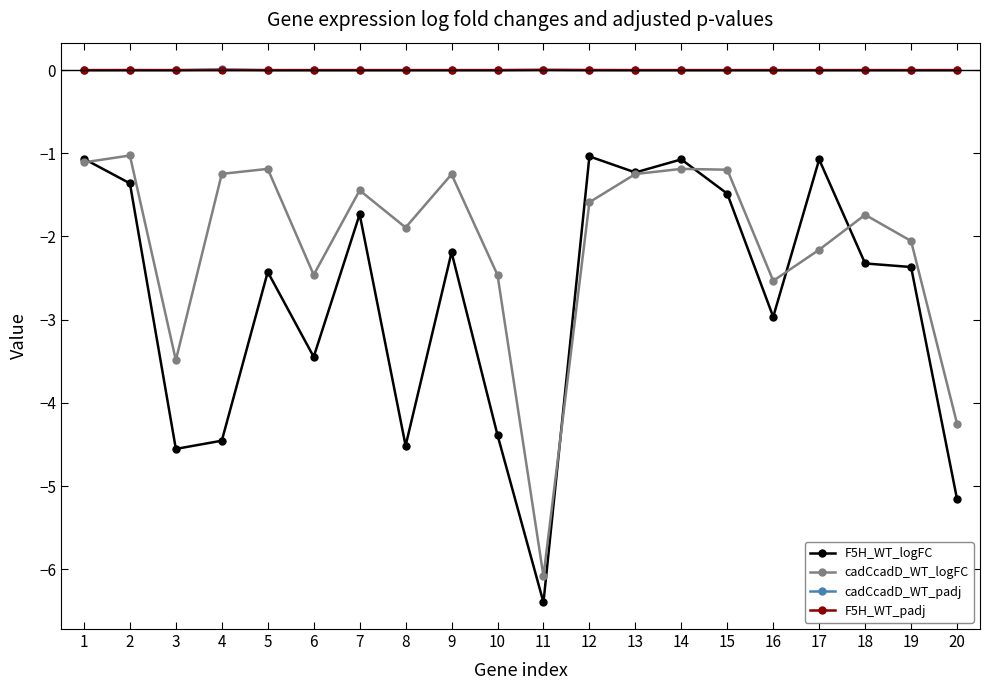

What is the sum of all cadCcadD_WT_logFC values?

-41.6